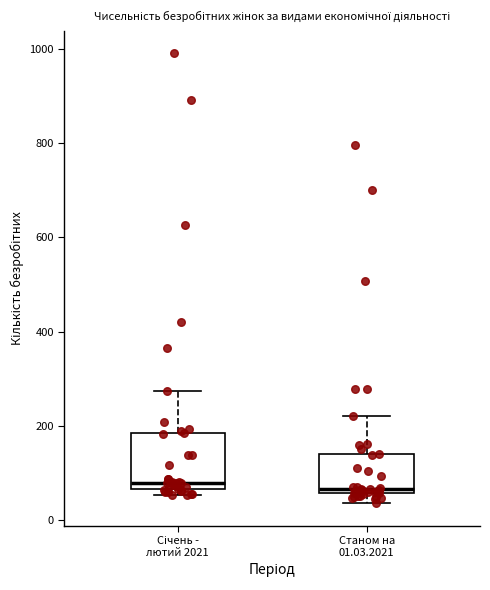

Reading left to right, read every box against the y-axis: the position of its median line, the range the box covers, and the ends of its whiskers. The values are not printed on the chart, so give them approximately, as read against the axis.

Січень - лютий 2021: median 80, box 60 to 180, whiskers 60 (just below the box's lower edge) to 280
Станом на 01.03.2021: median 60 (just above the box's lower edge), box 60 to 140, whiskers 40 to 220